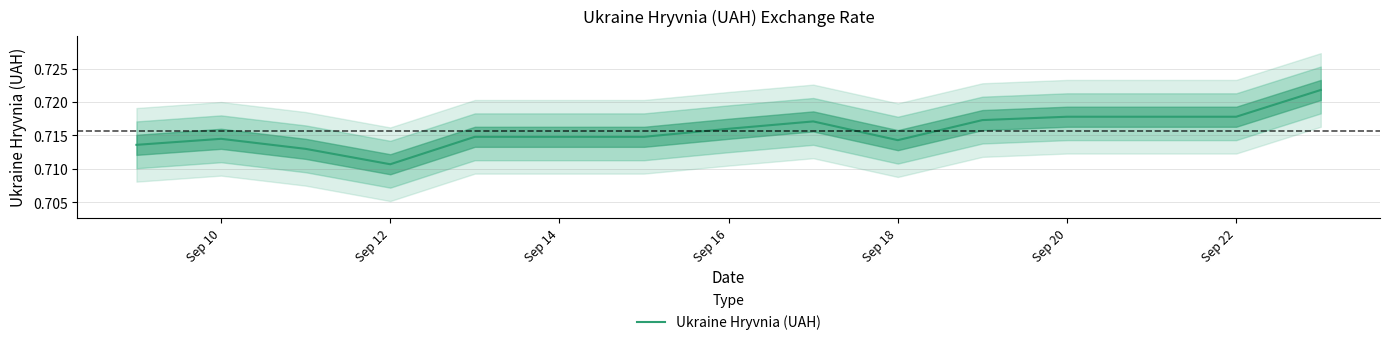

At which label is Ukraine Hryvnia (UAH) closest to 0?

Sep 12